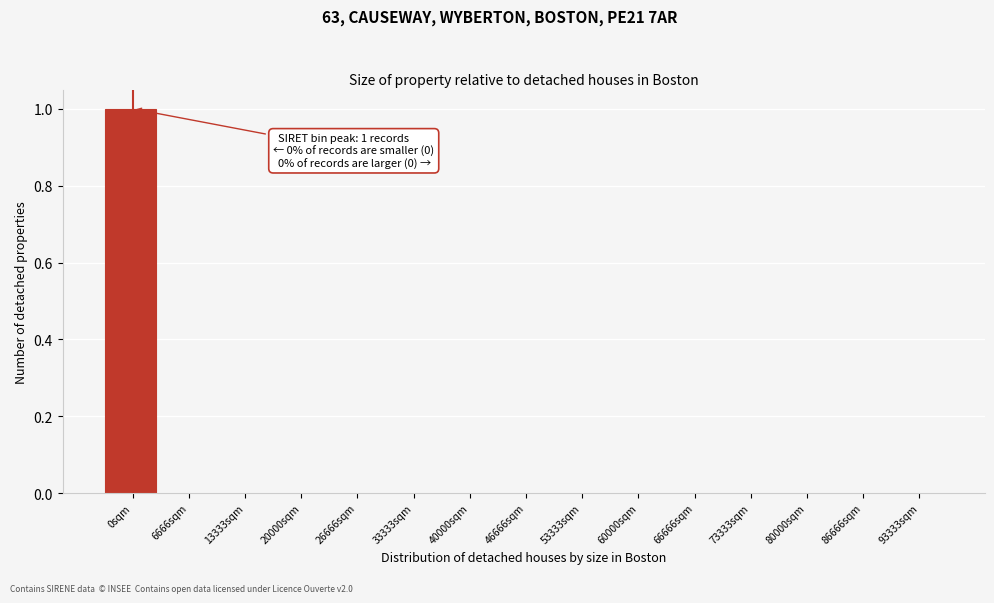

Reading right to left, transcribe all the data shown in this chart.

93333sqm=0	86666sqm=0	80000sqm=0	73333sqm=0	66666sqm=0	60000sqm=0	53333sqm=0	46666sqm=0	40000sqm=0	33333sqm=0	26666sqm=0	20000sqm=0	13333sqm=0	6666sqm=0	0sqm=1